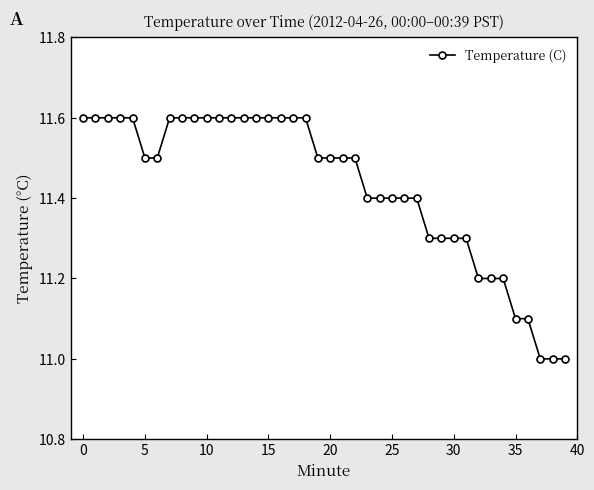

Is this an area chart (filled region under the line)?

No